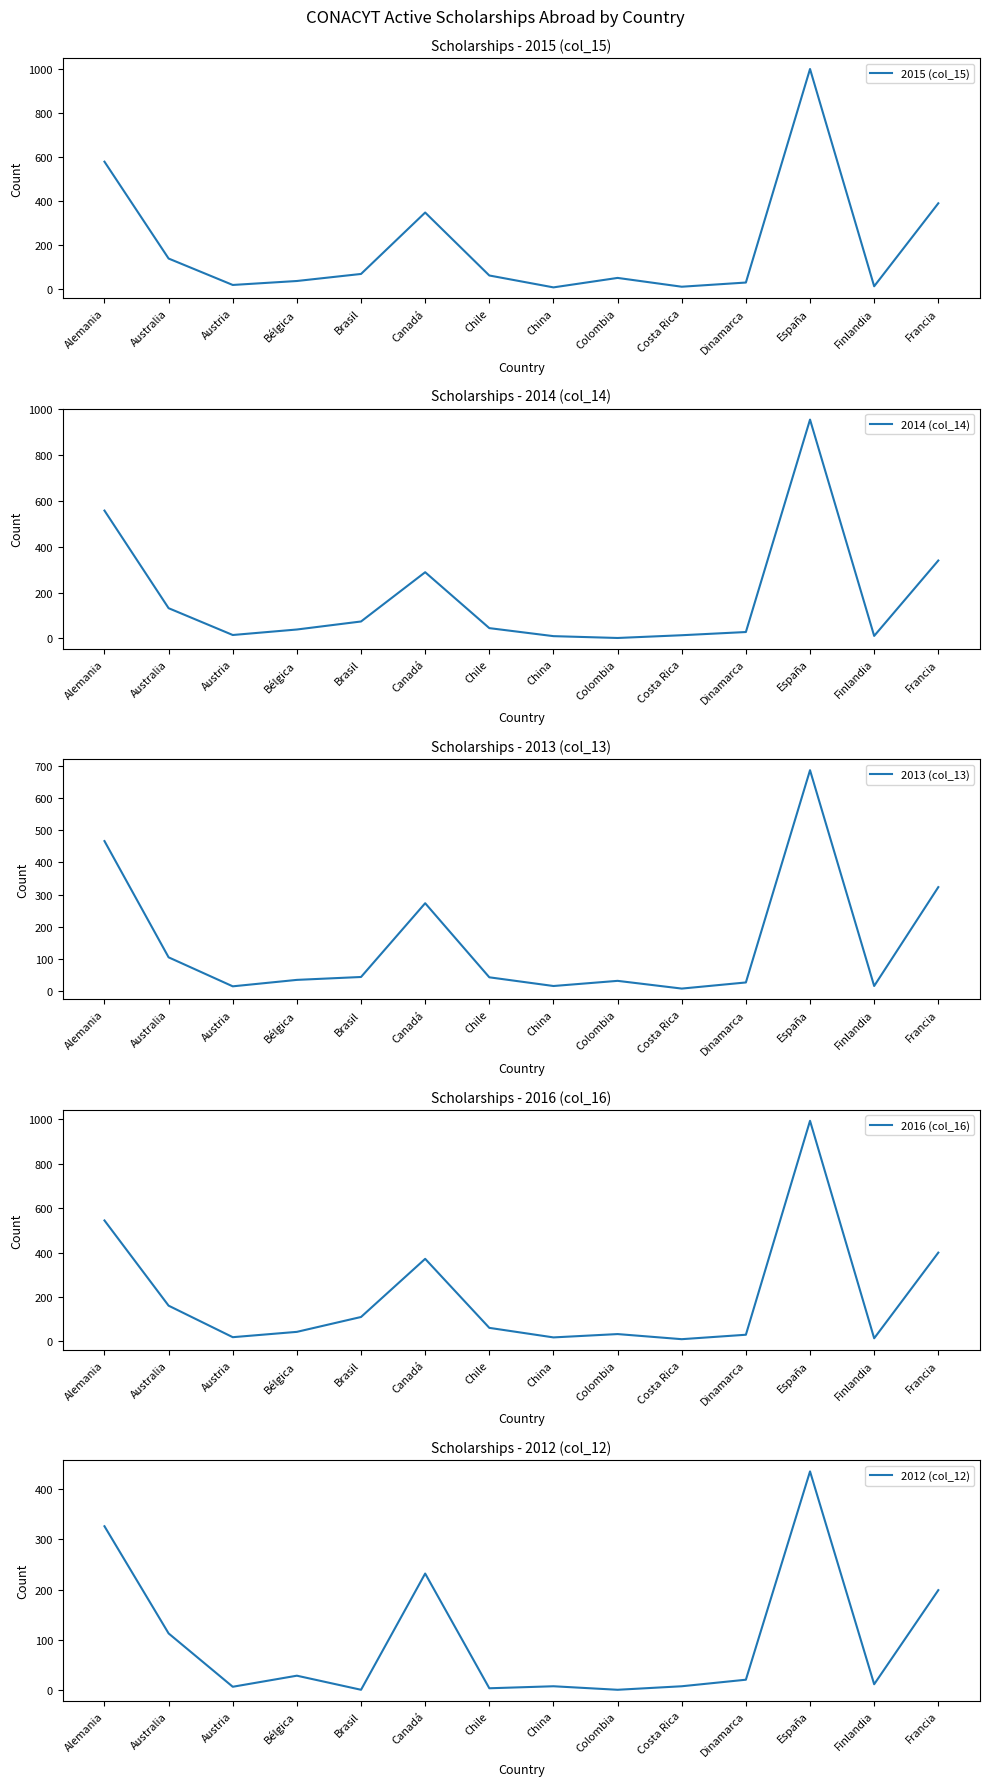

Which series has the largest total across all categories?

2016 (col_16)